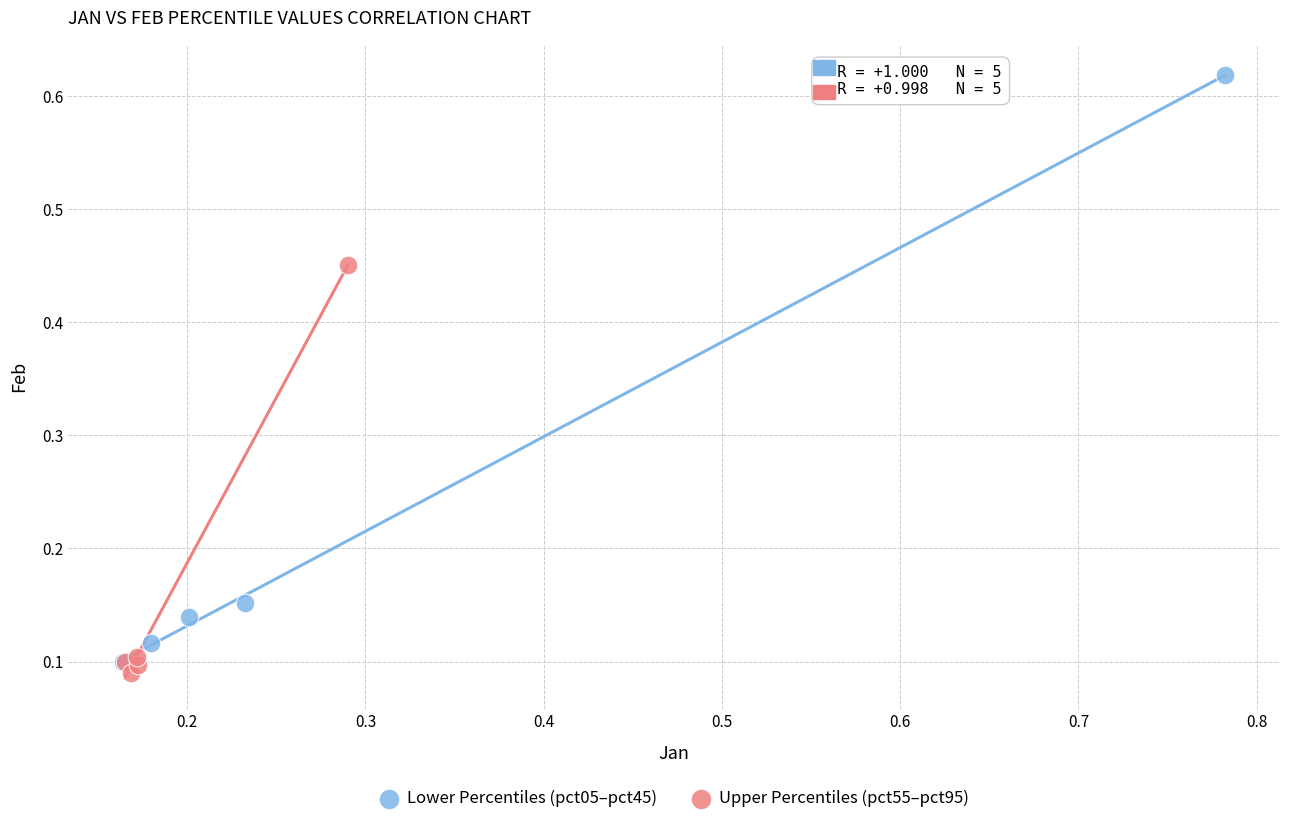

Which series reaches the maximum Y coordinate?

Lower Percentiles (pct05–pct45)